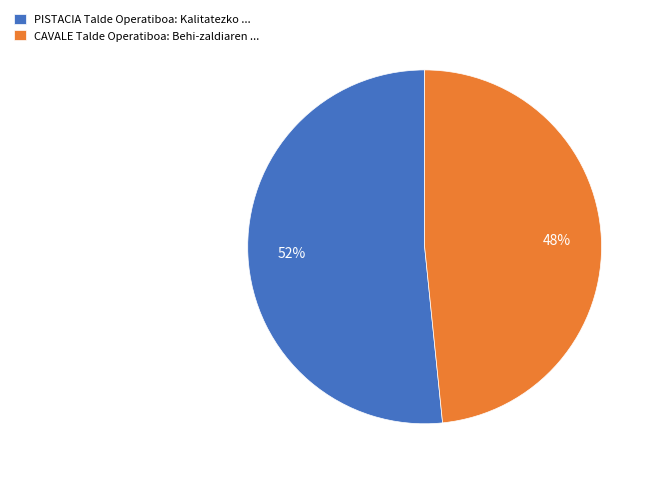

How many slices are in this pie chart?

2